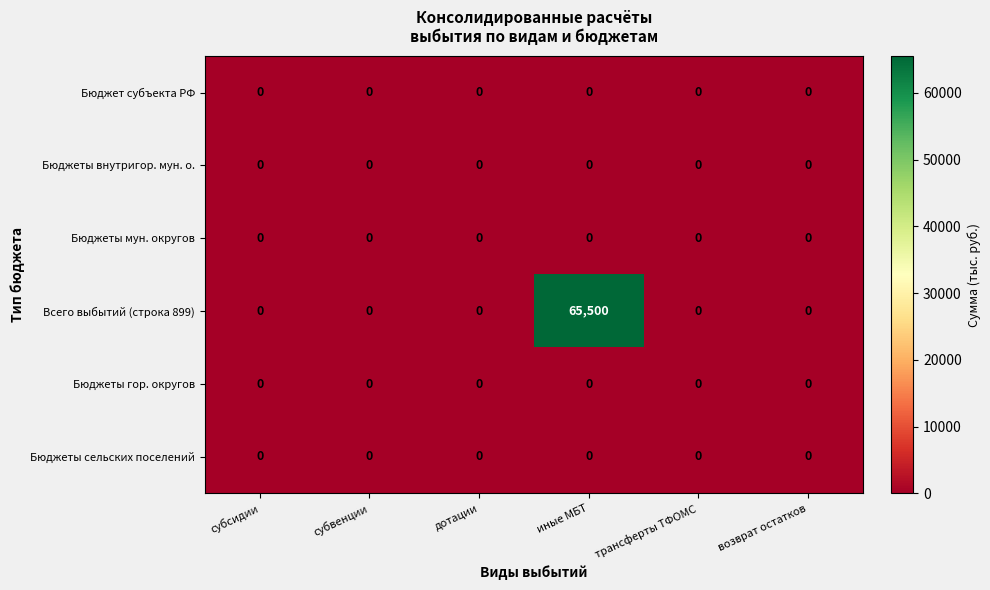

What is the spread (max minus min) of values at иные МБТ?

65500